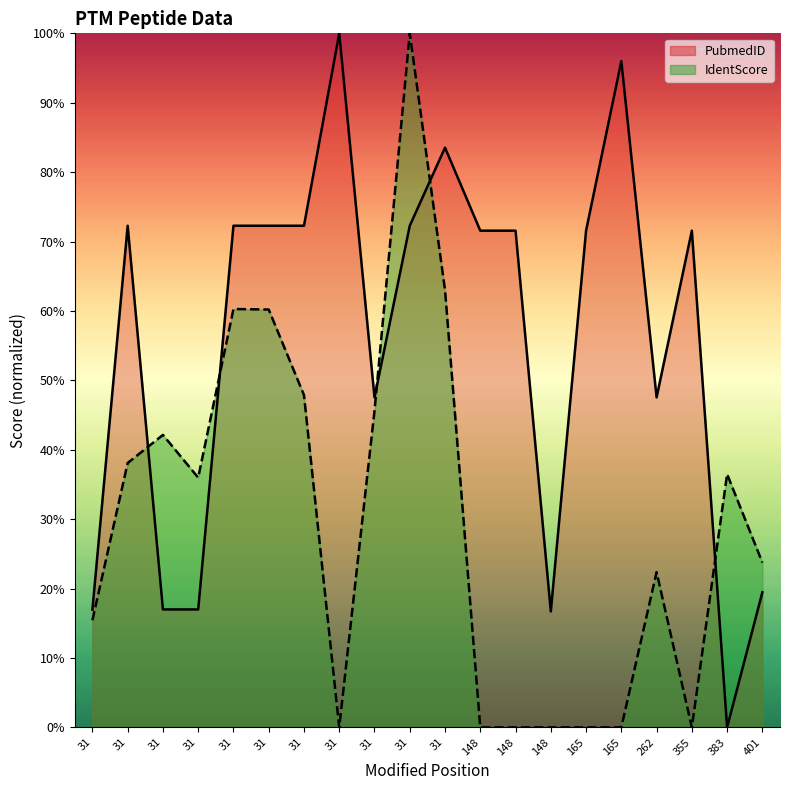

What is the total value across all series at 31?

32.4